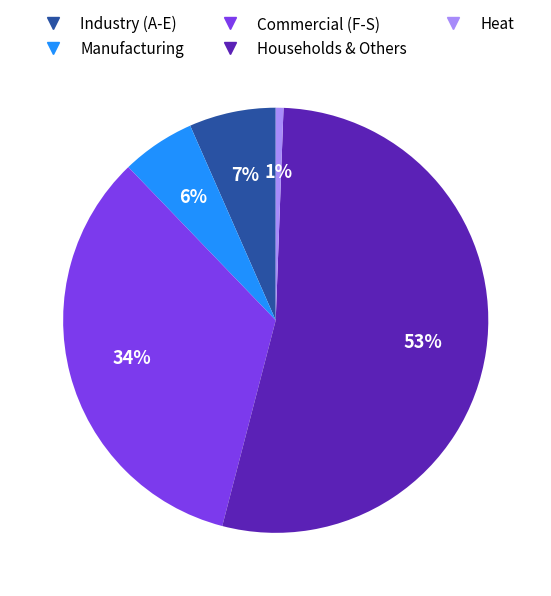

How many slices are in this pie chart?

5